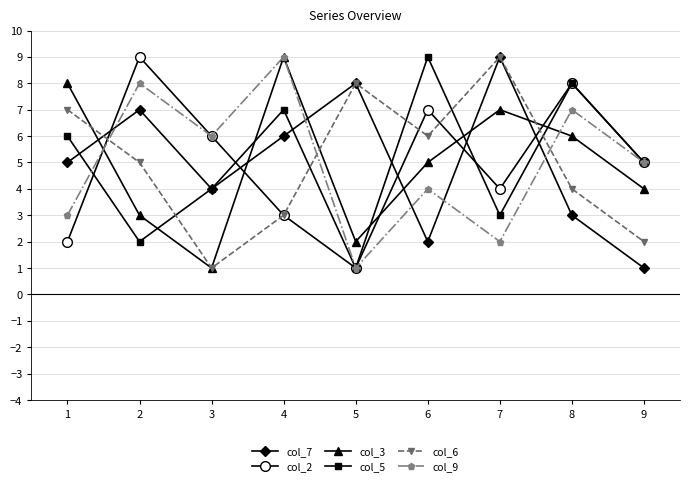

Reading right to left, list all the values displayed in this chart.

col_7: 9=1	8=3	7=9	6=2	5=8	4=6	3=4	2=7	1=5
col_2: 9=5	8=8	7=4	6=7	5=1	4=3	3=6	2=9	1=2
col_3: 9=4	8=6	7=7	6=5	5=2	4=9	3=1	2=3	1=8
col_5: 9=5	8=8	7=3	6=9	5=1	4=7	3=4	2=2	1=6
col_6: 9=2	8=4	7=9	6=6	5=8	4=3	3=1	2=5	1=7
col_9: 9=5	8=7	7=2	6=4	5=1	4=9	3=6	2=8	1=3